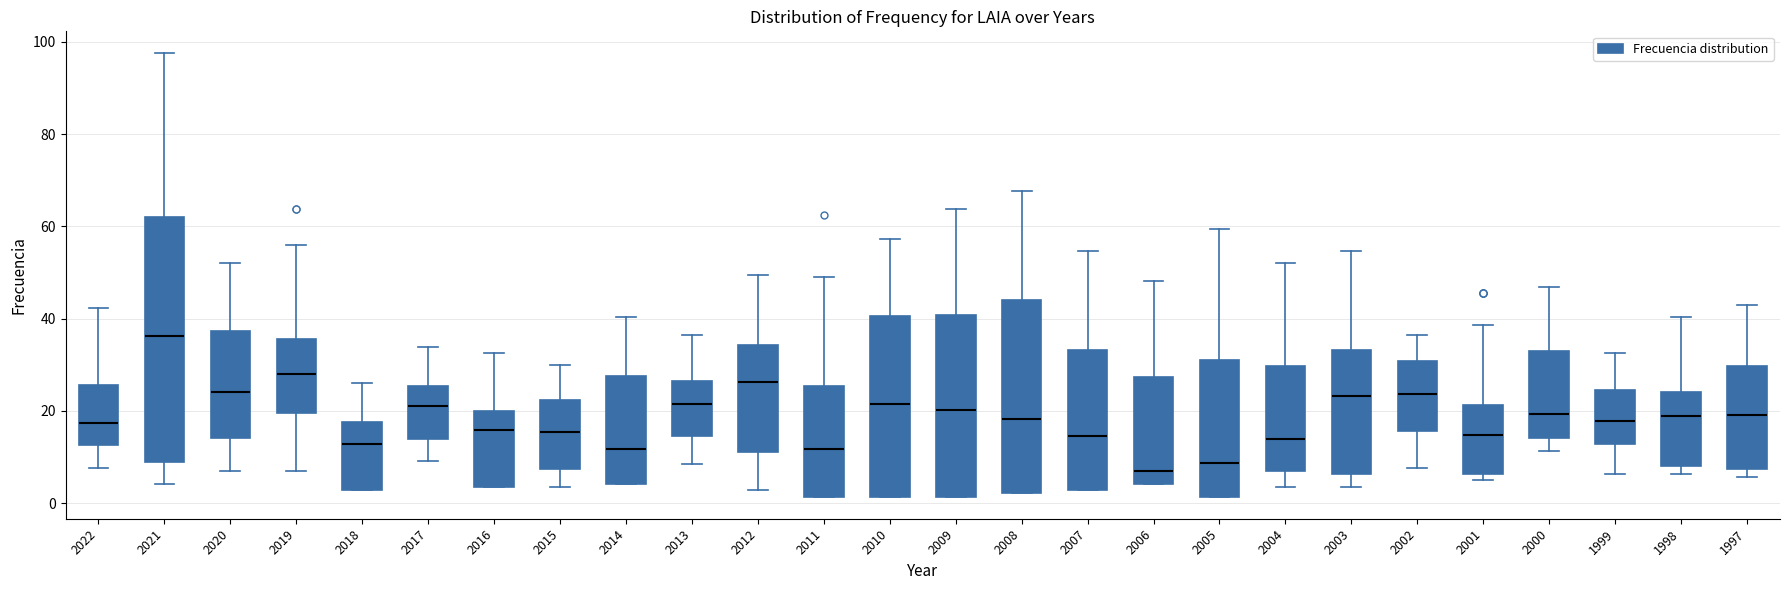

Comparing the boxes themselves (not the whiskers), which one is the tallest?

2021